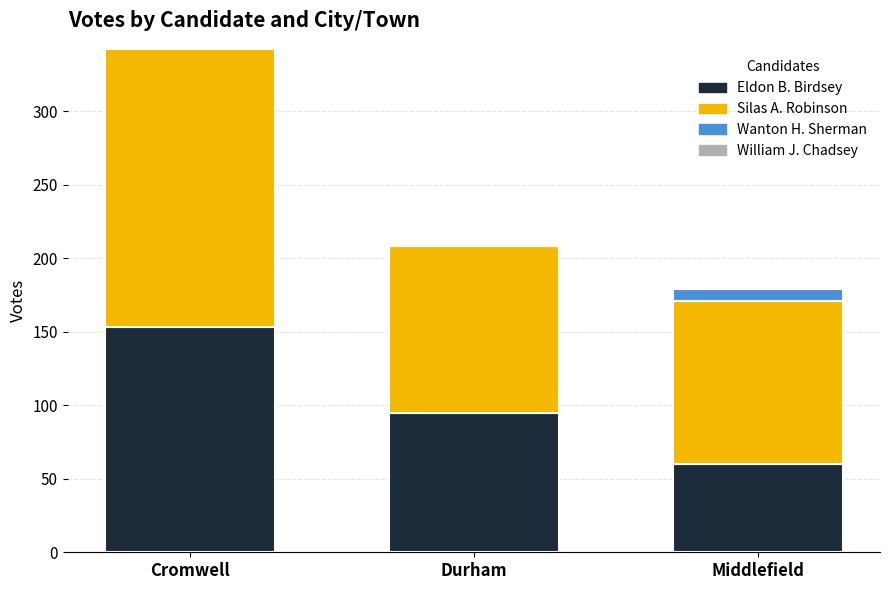

At which category is the sum across all series the highest?

Cromwell